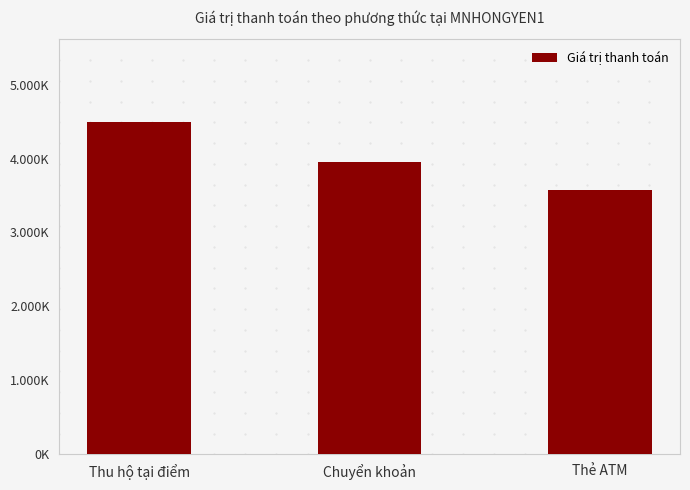

At which label is the value closest to 4033500?

Chuyển khoản